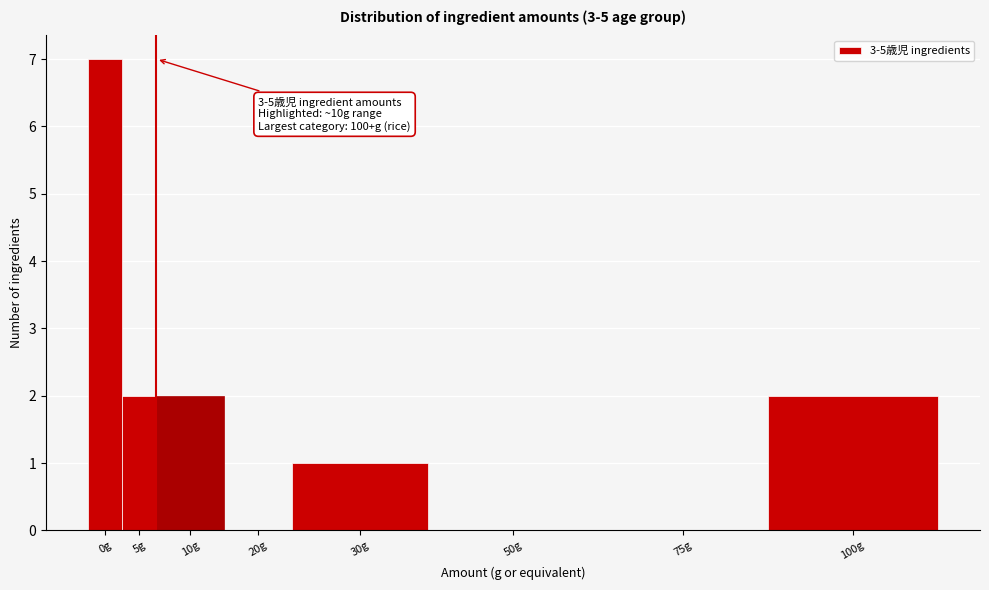

Reading left to right, list all the values displayed in this chart.

0g=7	5g=2	10g=2	20g=0	30g=1	50g=0	75g=0	100g=2